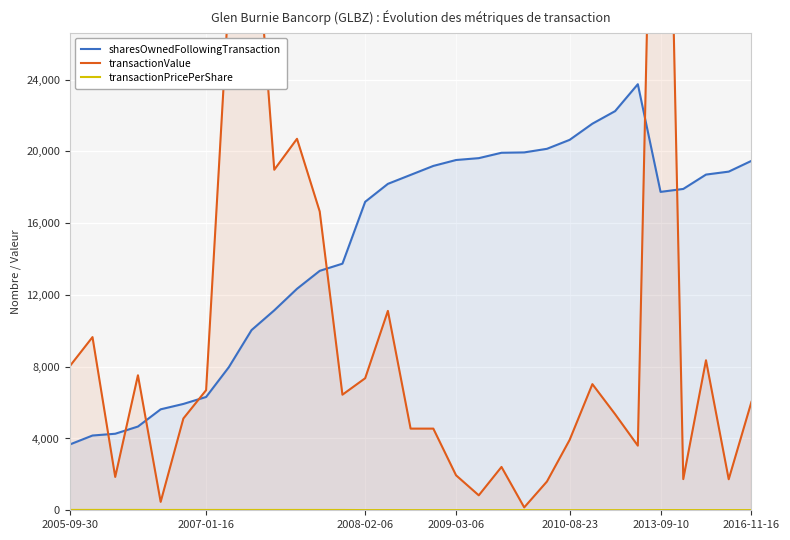

What is the difference between the transactionValue values at 22 and 14?

7185.0